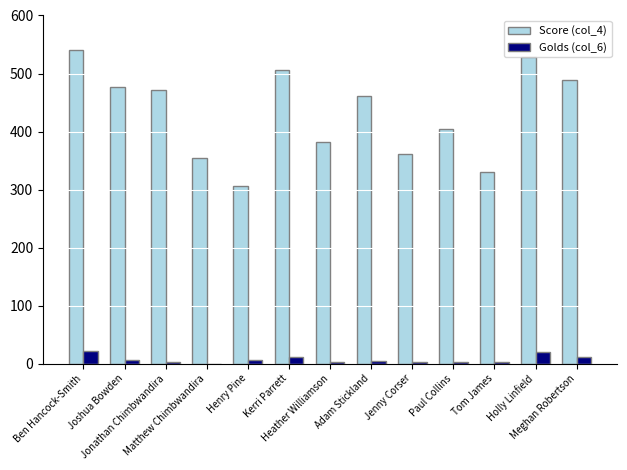

Which series has the largest total across all categories?

Score (col_4)